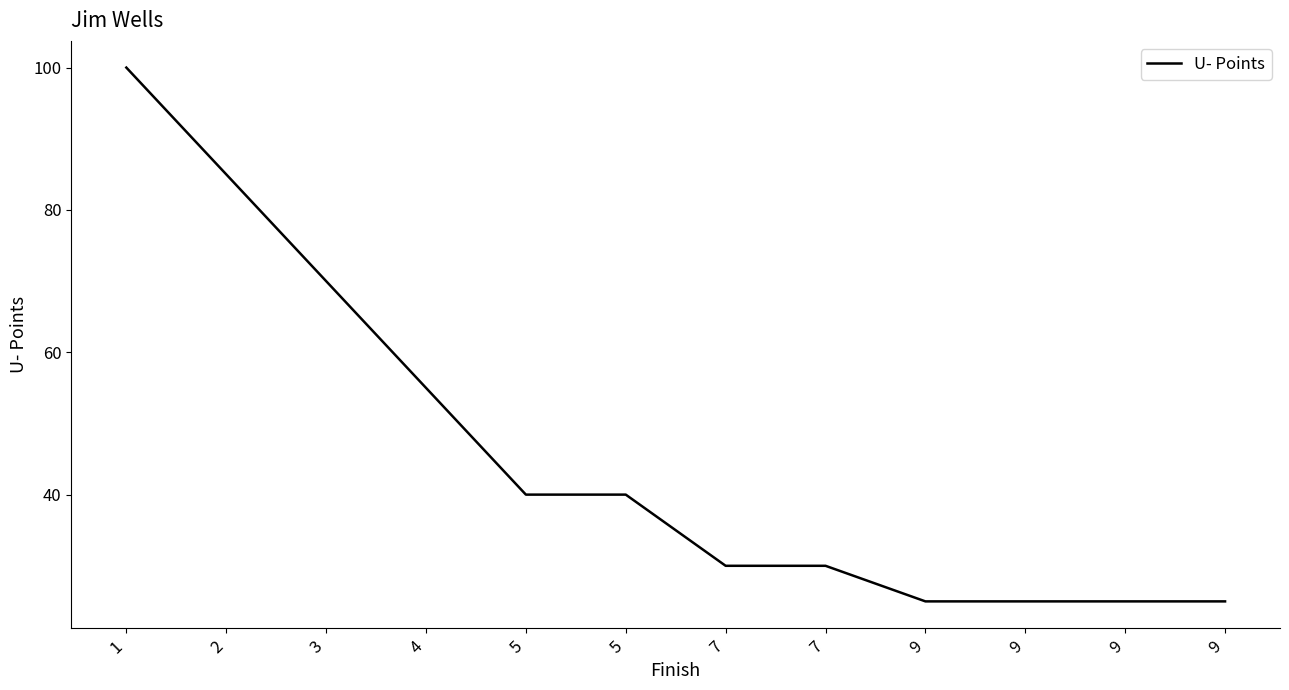

List the labels in order of value, smallest first.

9, 9, 9, 9, 7, 7, 5, 5, 4, 3, 2, 1